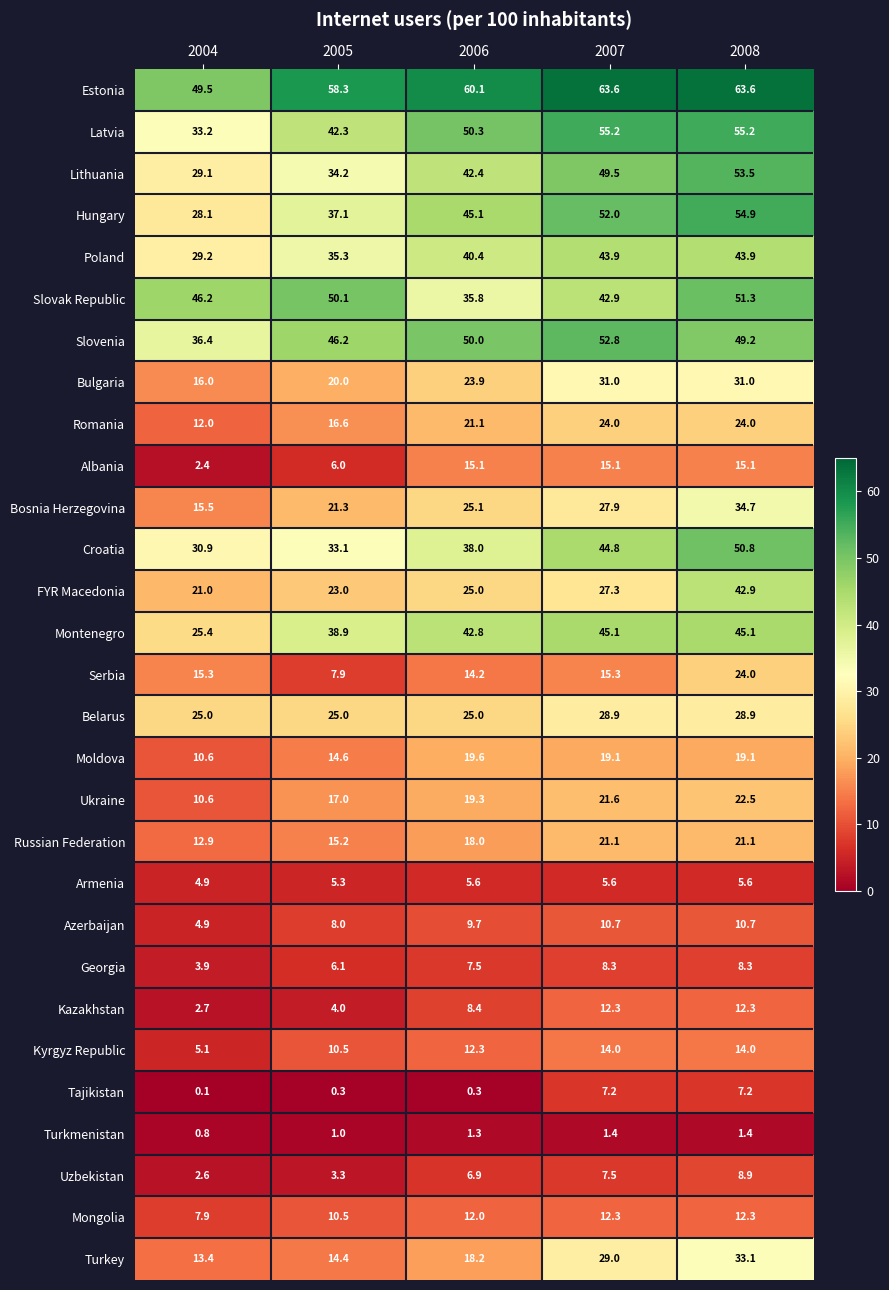

Count the number of categories in the chart.

5